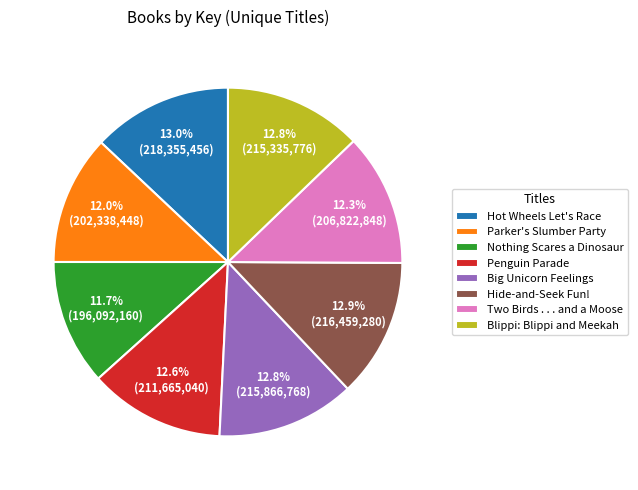

What percentage do Parker's Slumber Party and Hide-and-Seek Fun! together represent?

24.9%